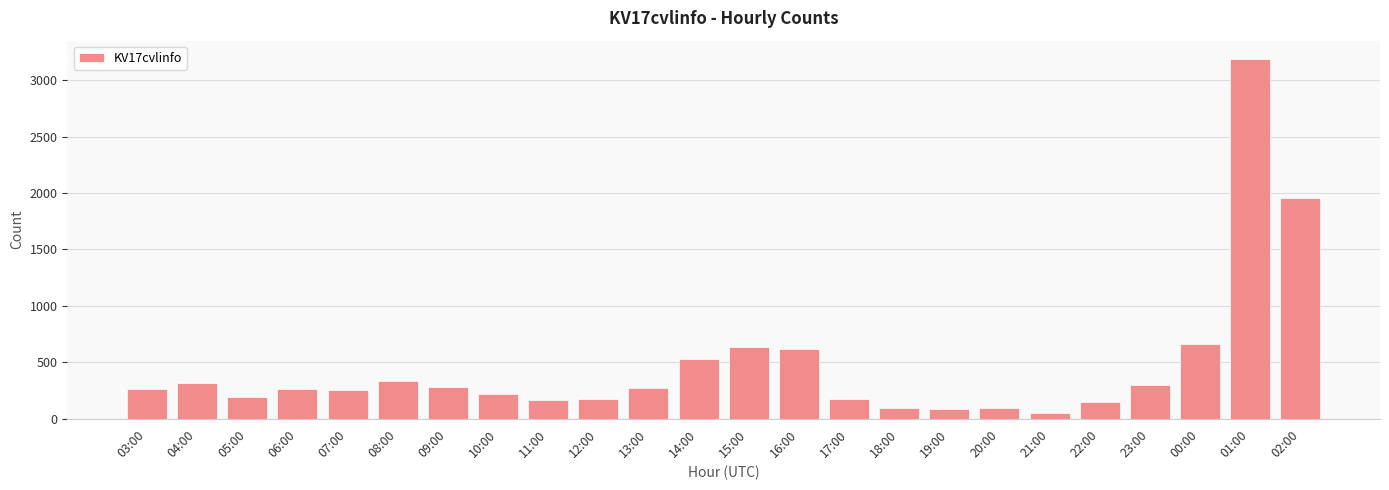

What is the change in value from 16:00 to 23:00?

-323